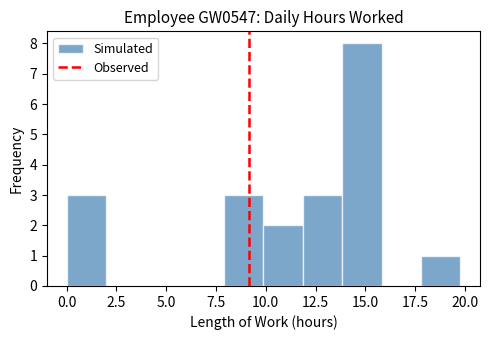

Read against the x-axis, roughly where is the centre of the tallest bar?

15.0